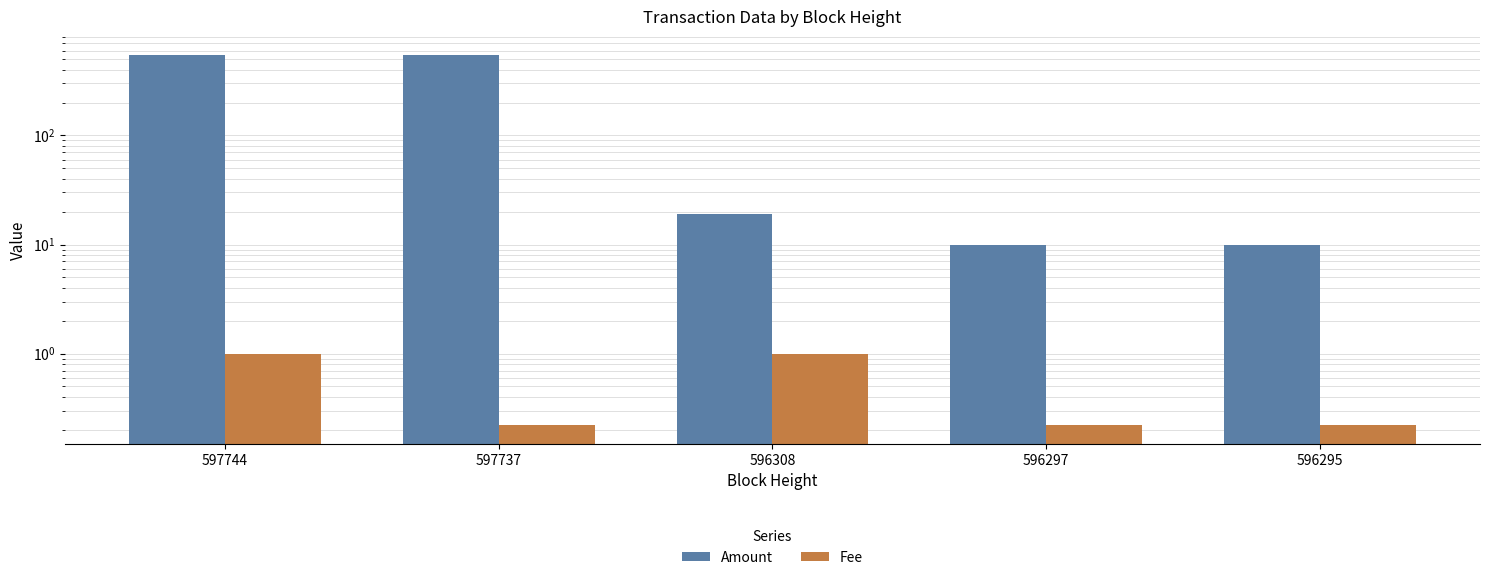

What is the spread (max minus min) of values at 596297?

9.8